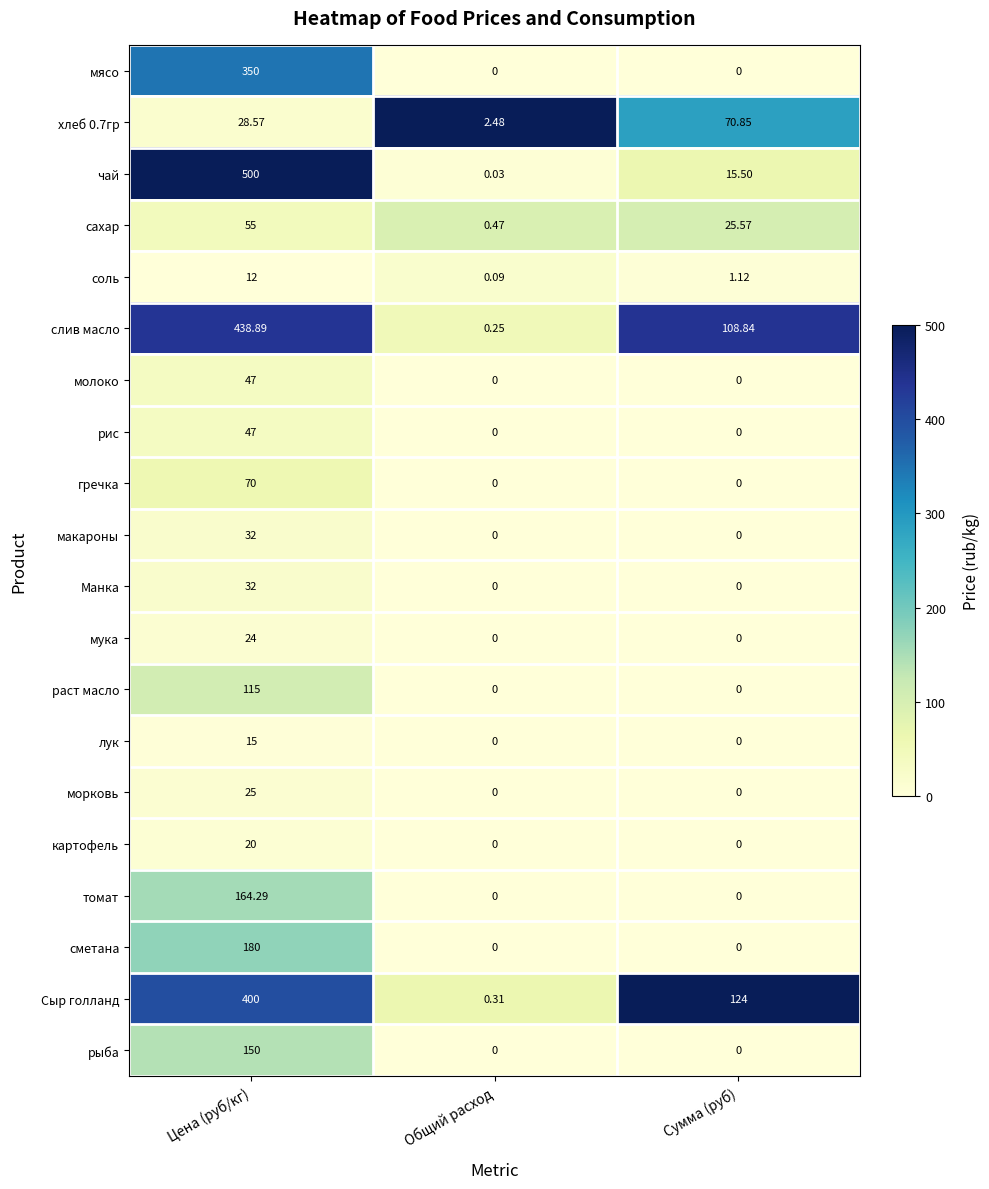

At which category is the sum across all series the highest?

Цена (руб/кг)